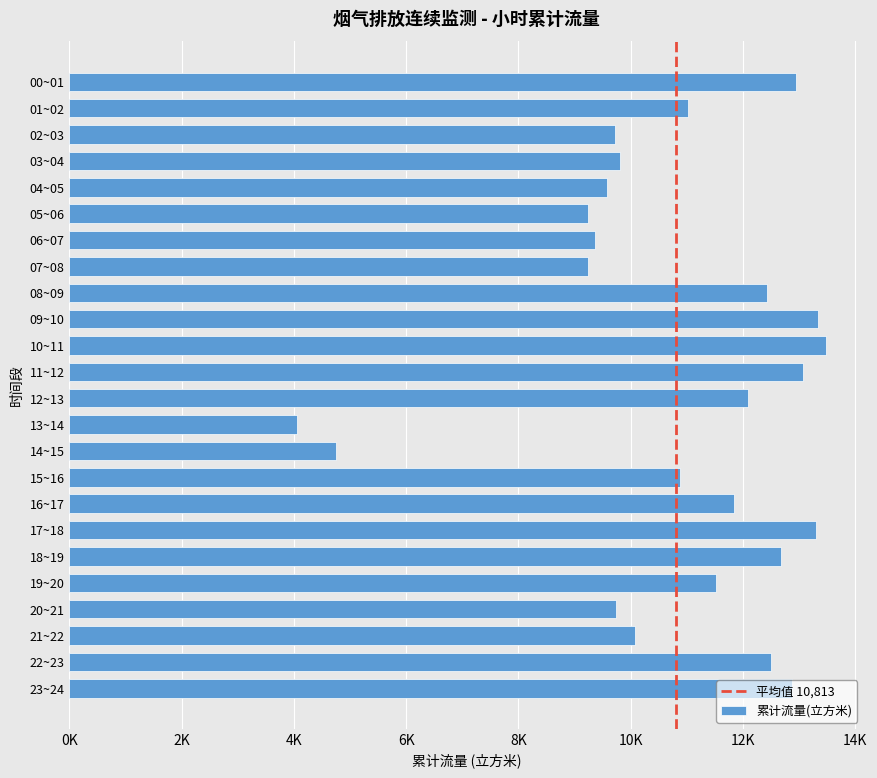

Does the chart contain any negative values?

No